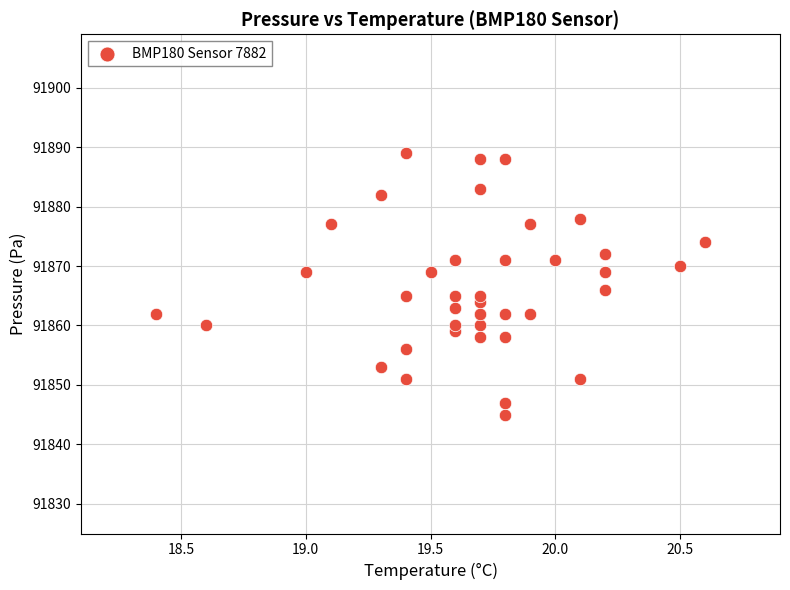

What Y value in the scatter plot is closest to 91867?

91866